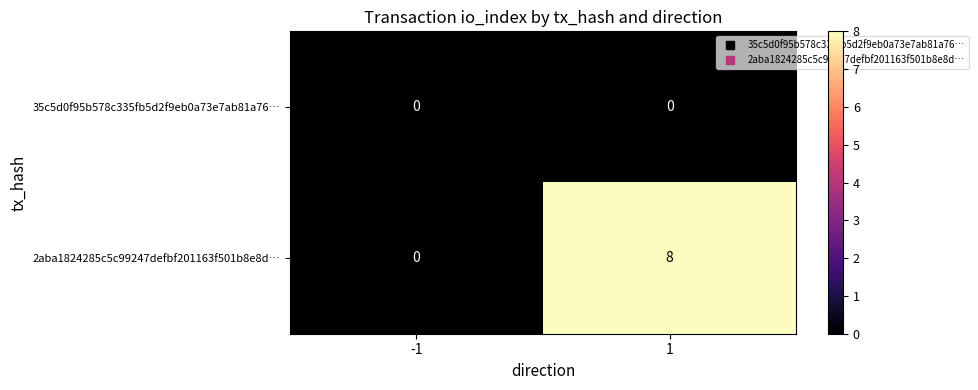

Which series has the widest spread of values?

2aba1824285c5c99247defbf201163f501b8e8d…